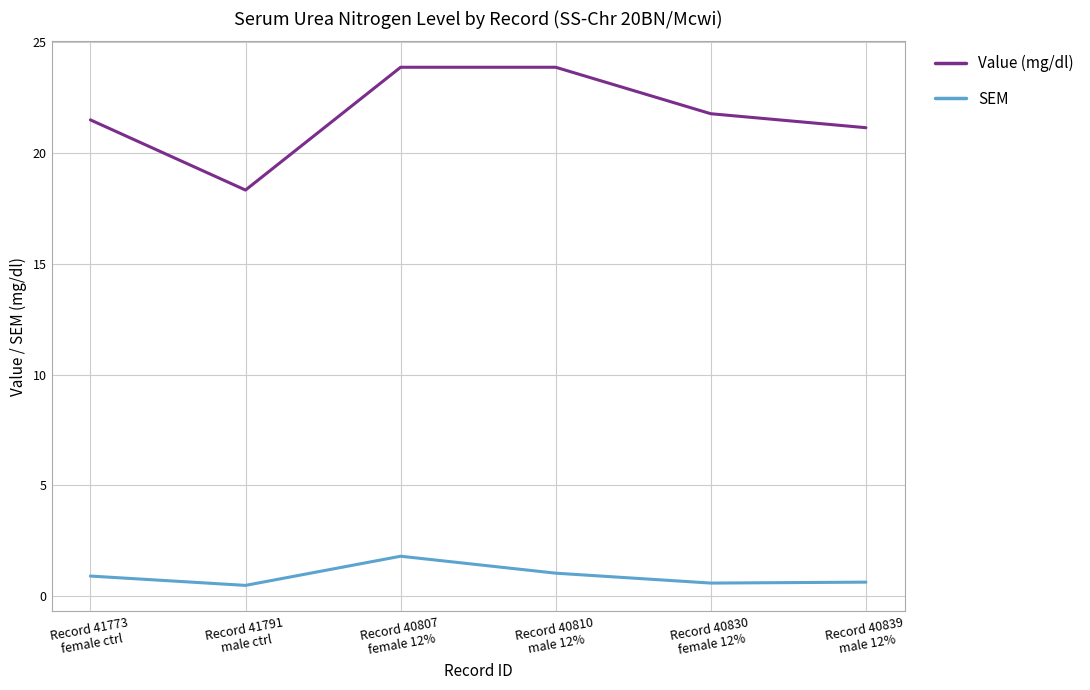

True or false: SEM has more than 1 interior local peaks.

False